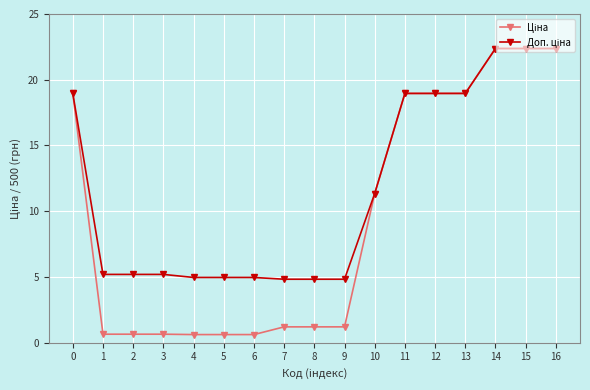

What is the maximum value shown in the chart?

22.4